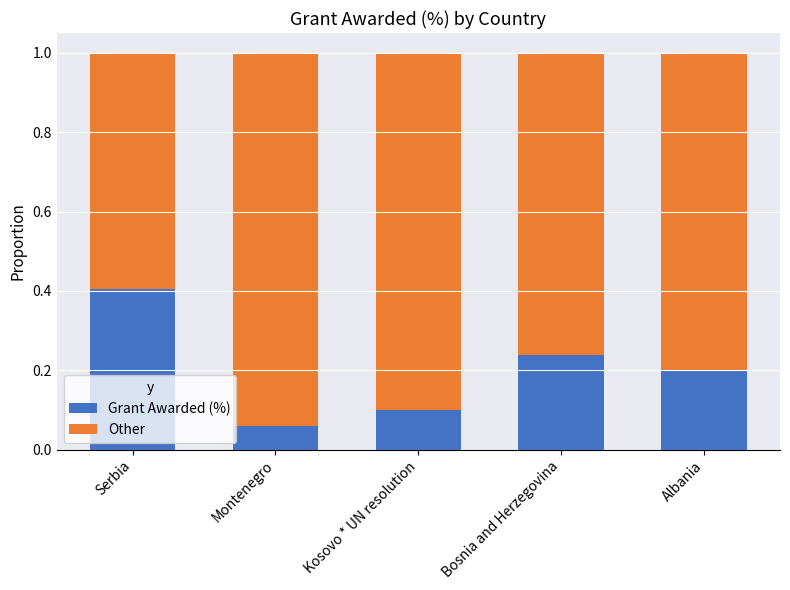

The value of Grant Awarded (%) at Serbia is 0.4. True or false?

True